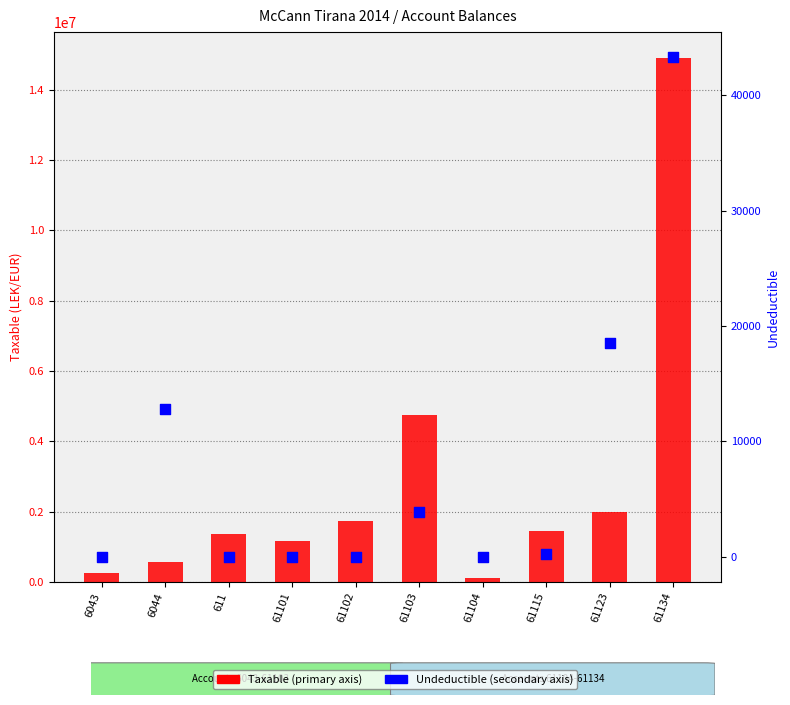

What is the total value across all series at 61101?

1149043.7